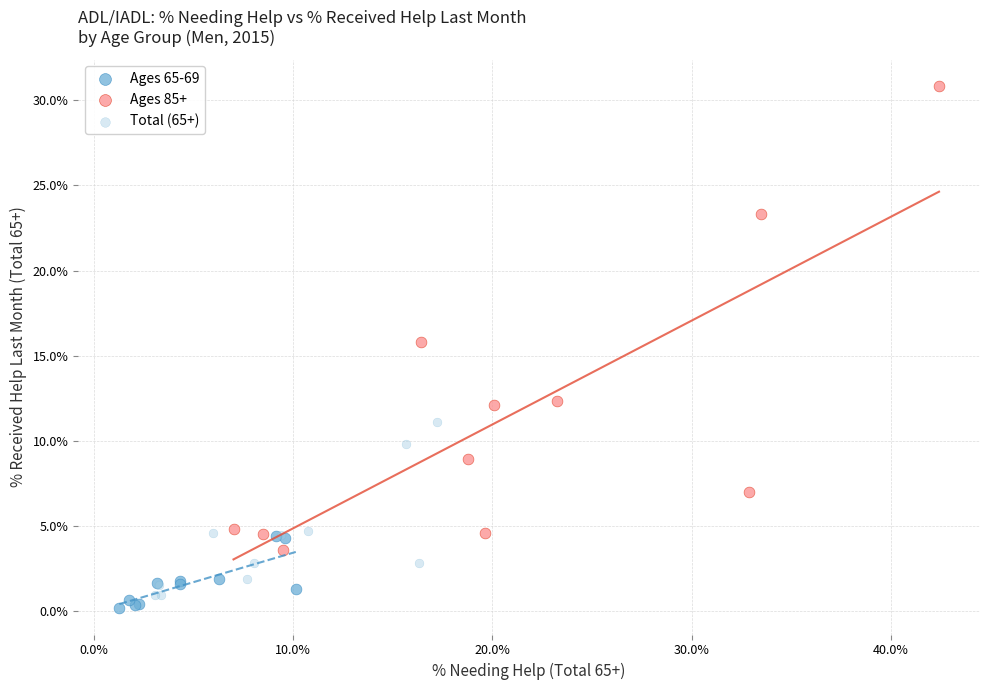

Which series contains the highest Y value?

Ages 85+